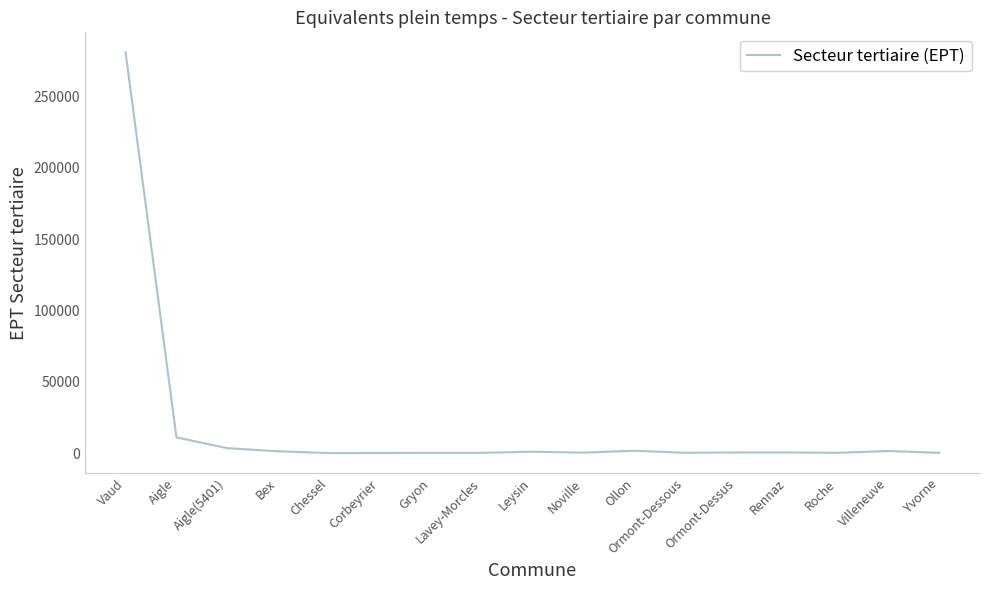

Is this an area chart (filled region under the line)?

No